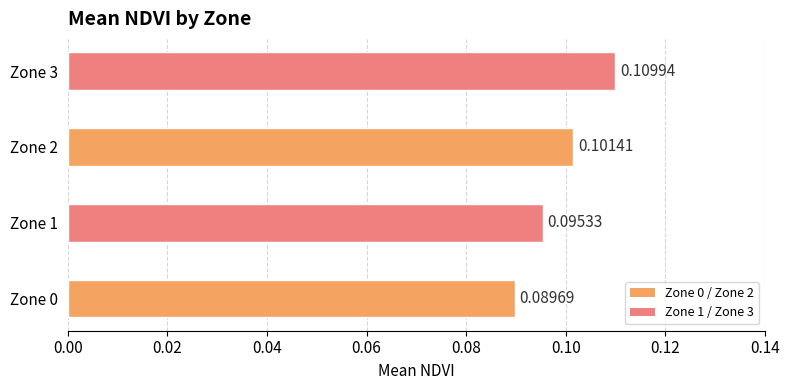

List the labels in order of value, largest first.

Zone 3, Zone 2, Zone 1, Zone 0